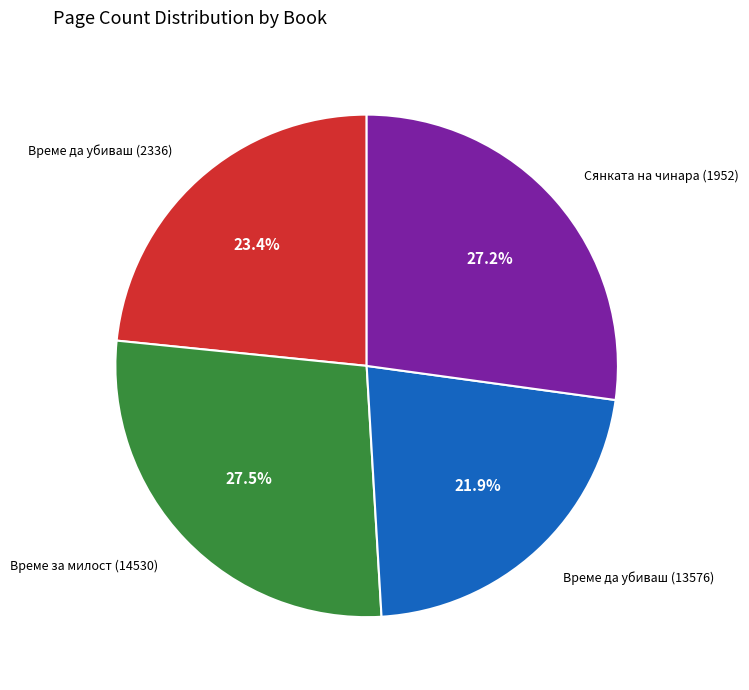

How many slices are in this pie chart?

4